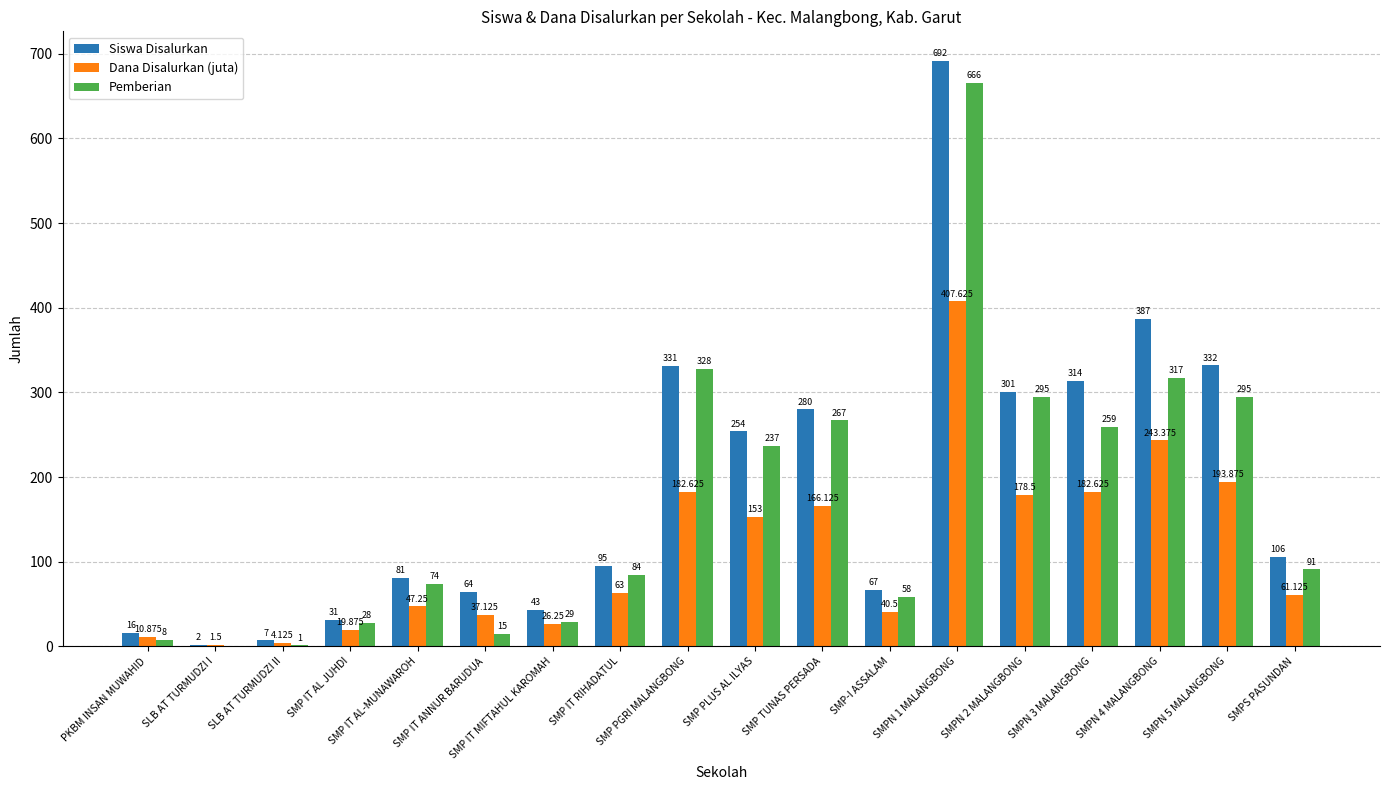

How many groups of bars are there?

18